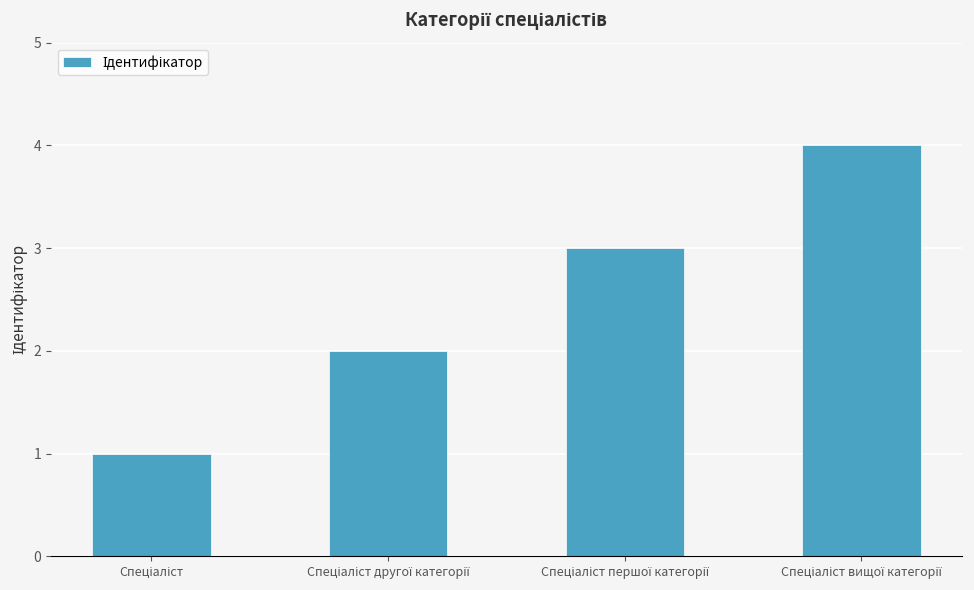

What is the greatest value displayed?

4